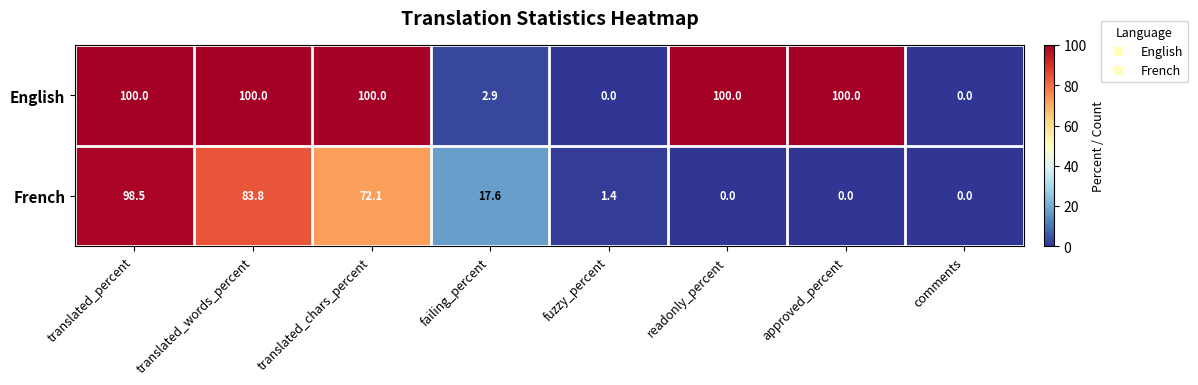

Which series has the largest total across all categories?

English